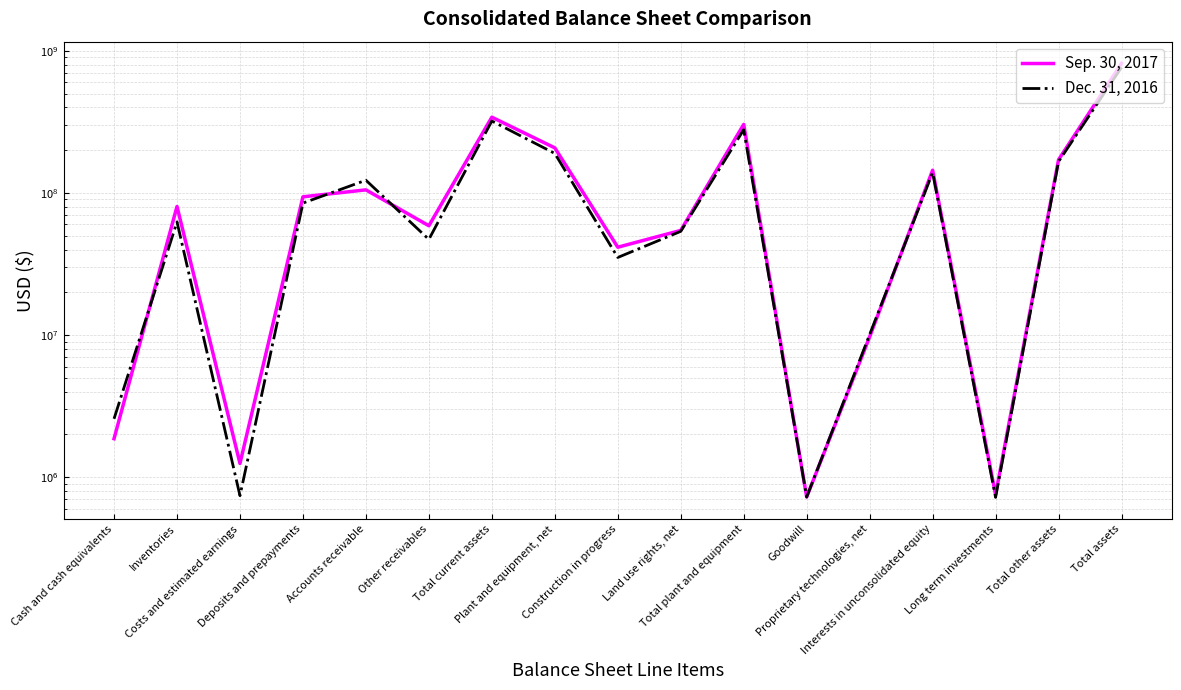

Which has a higher value, Accounts receivable or Construction in progress?

Accounts receivable